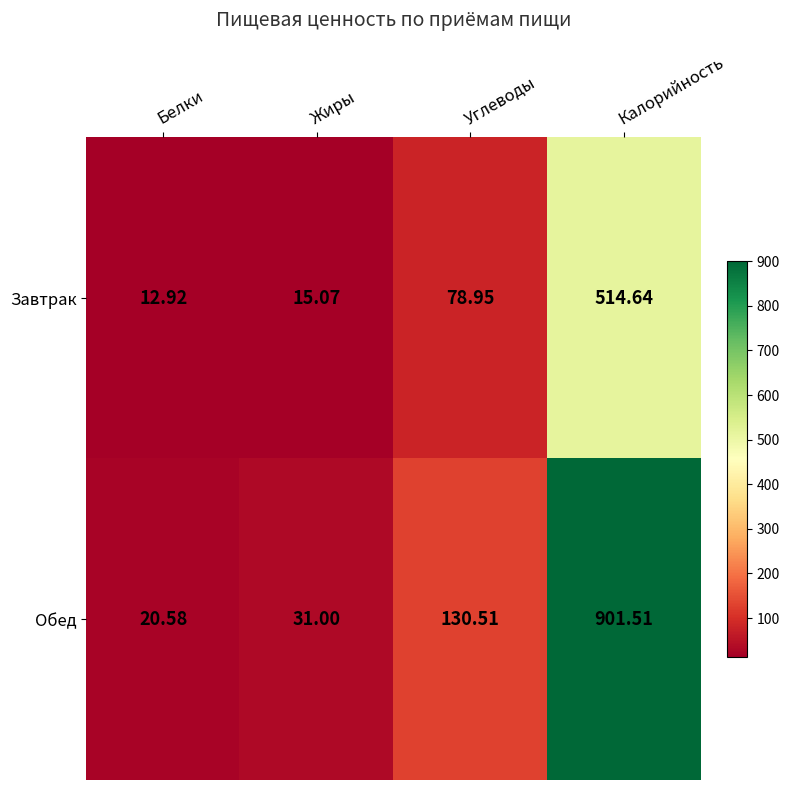

At which category does the chart reach its minimum across all series?

Белки